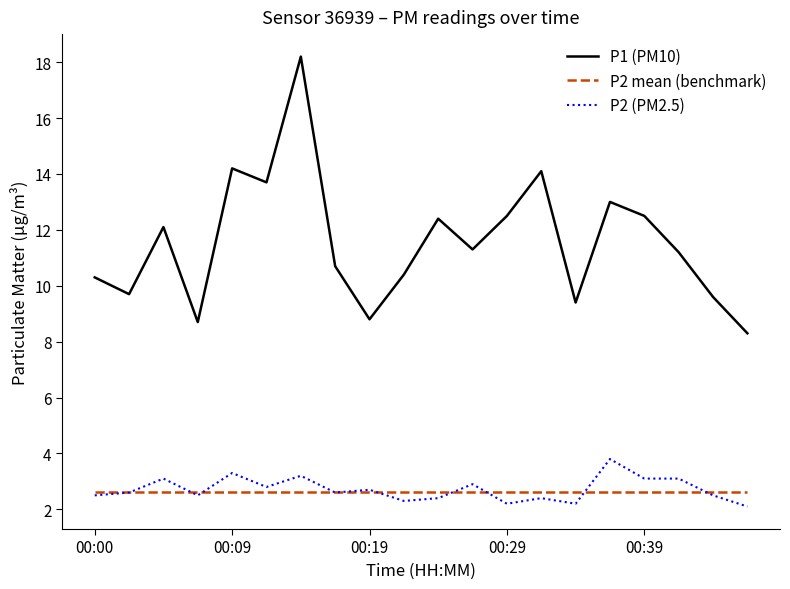

What is the average value of the P1 (PM10) series?

11.6